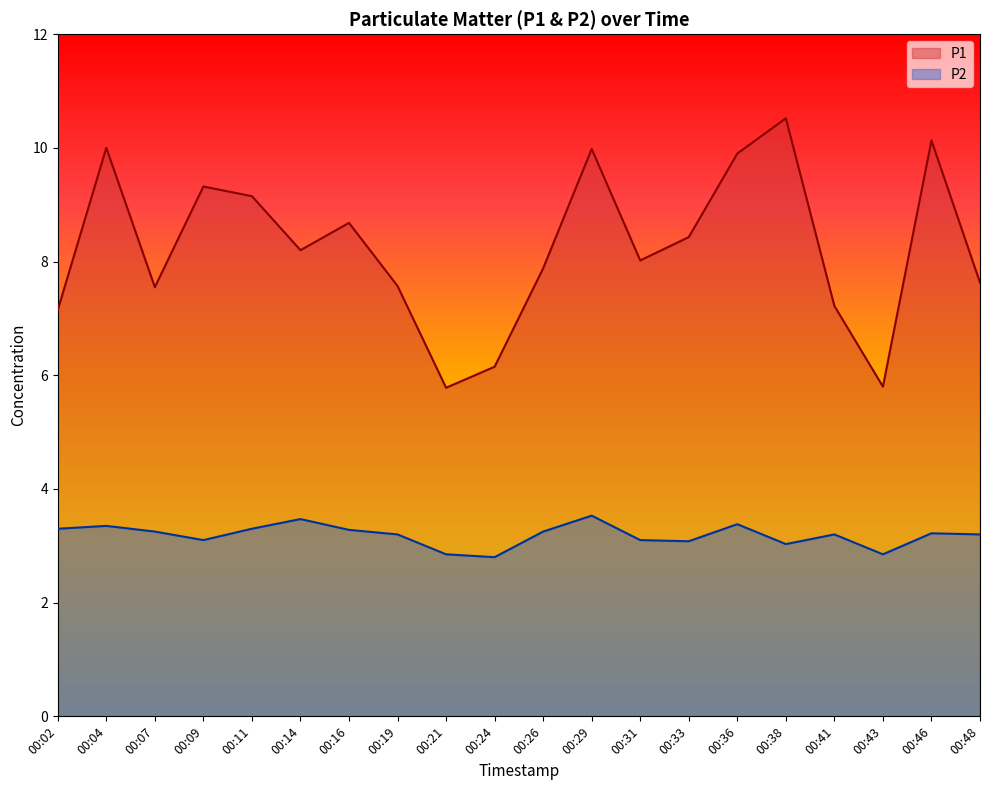

Between 00:04 and 00:24, which is larger?

00:04